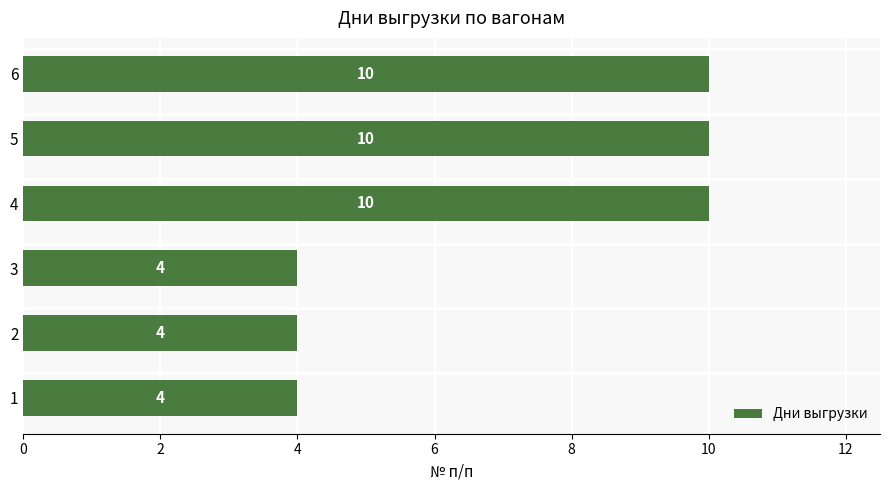

Does the chart contain stacked bars?

No